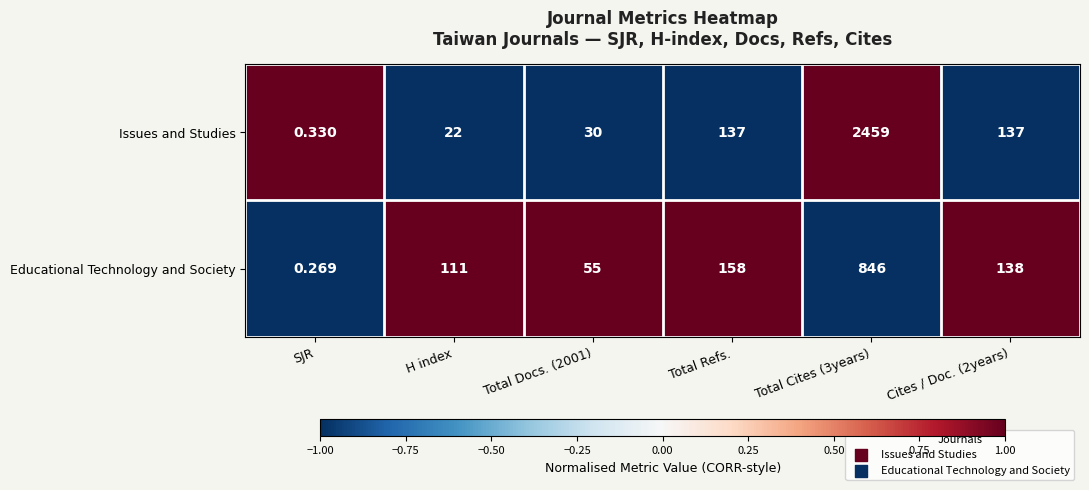

Is the value of Educational Technology and Society at Total Docs. (2001) greater than the value of Issues and Studies at Total Refs.?

No